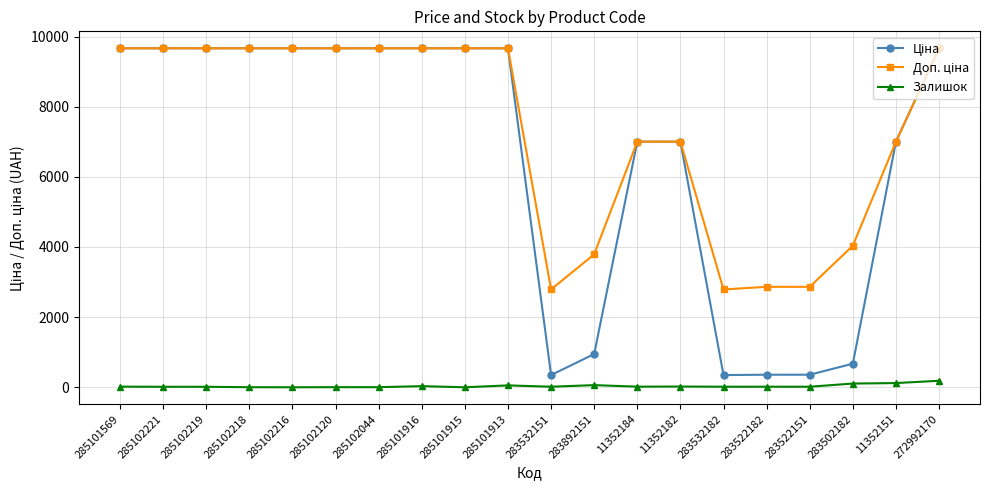

At how many categories does at least one series exceed 7614?

11